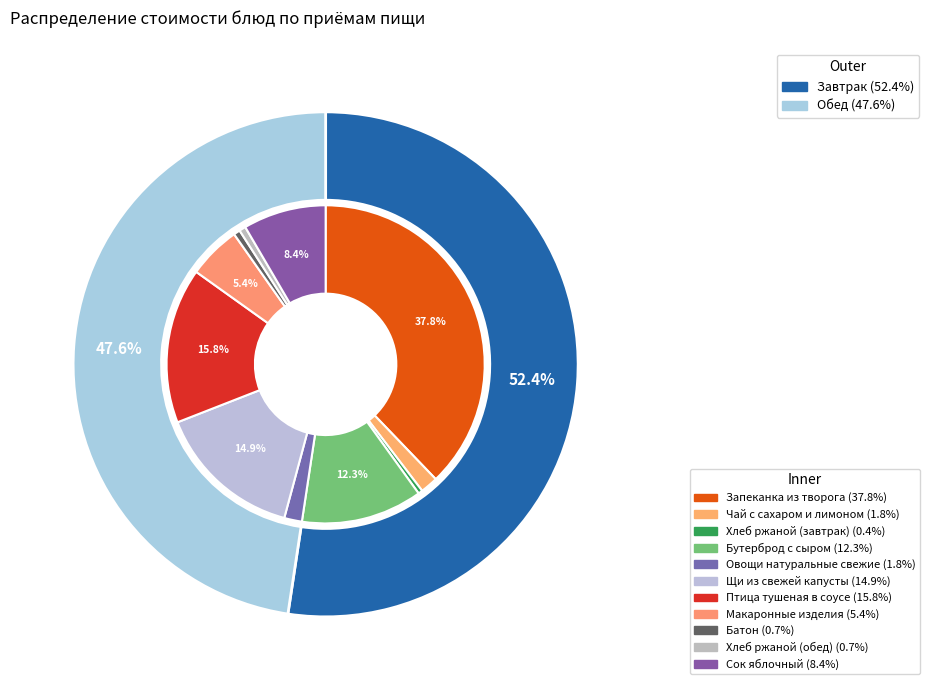

What percentage is the Бутерброд с сыром slice, to the nearest percent?

12%